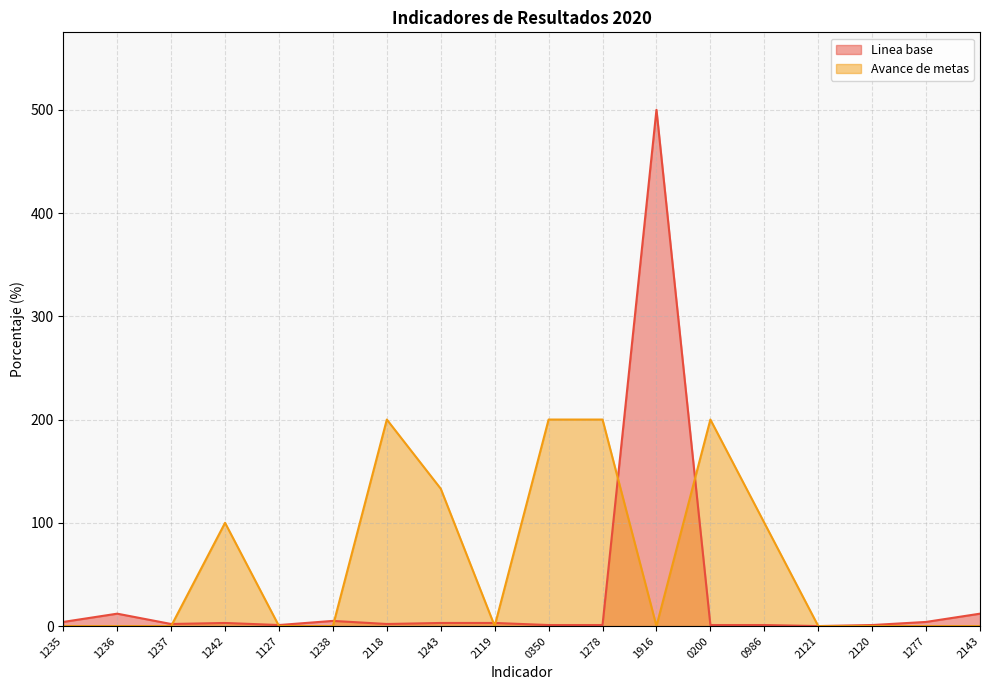

What is the difference between the maximum and minimum values in the Linea base series?

500